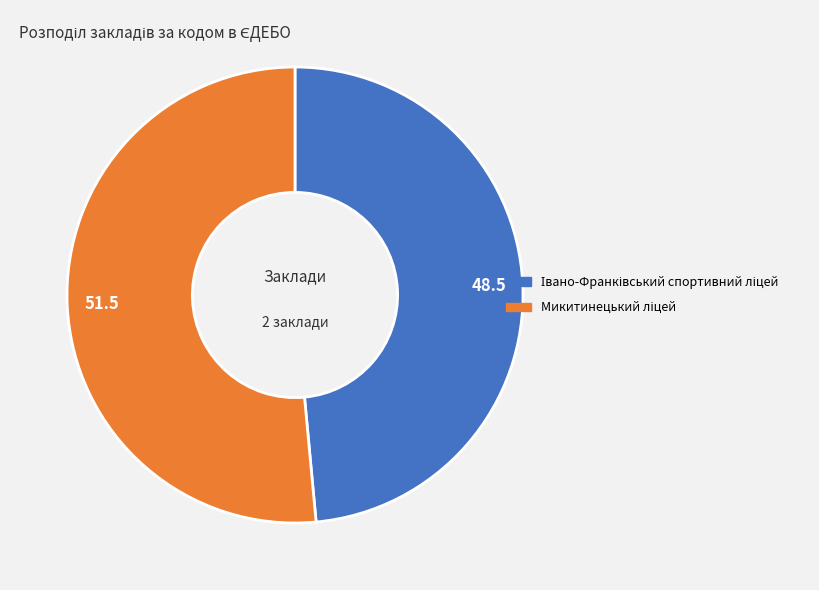

Is there any slice that represents more than half of the pie?

Yes